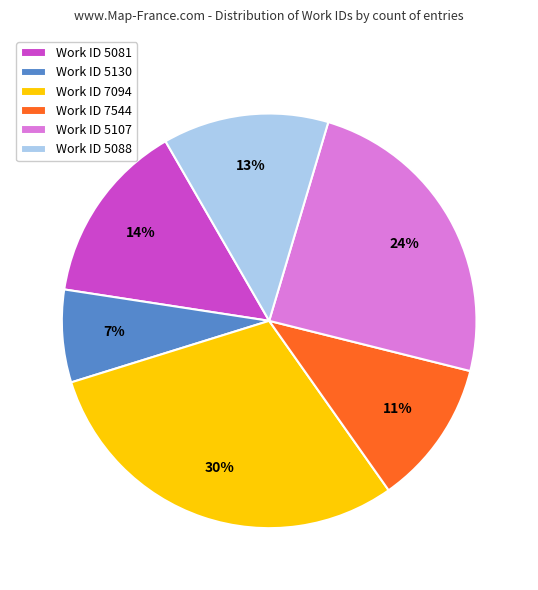

Is it true that Work ID 5088 is 13% of the pie?

True